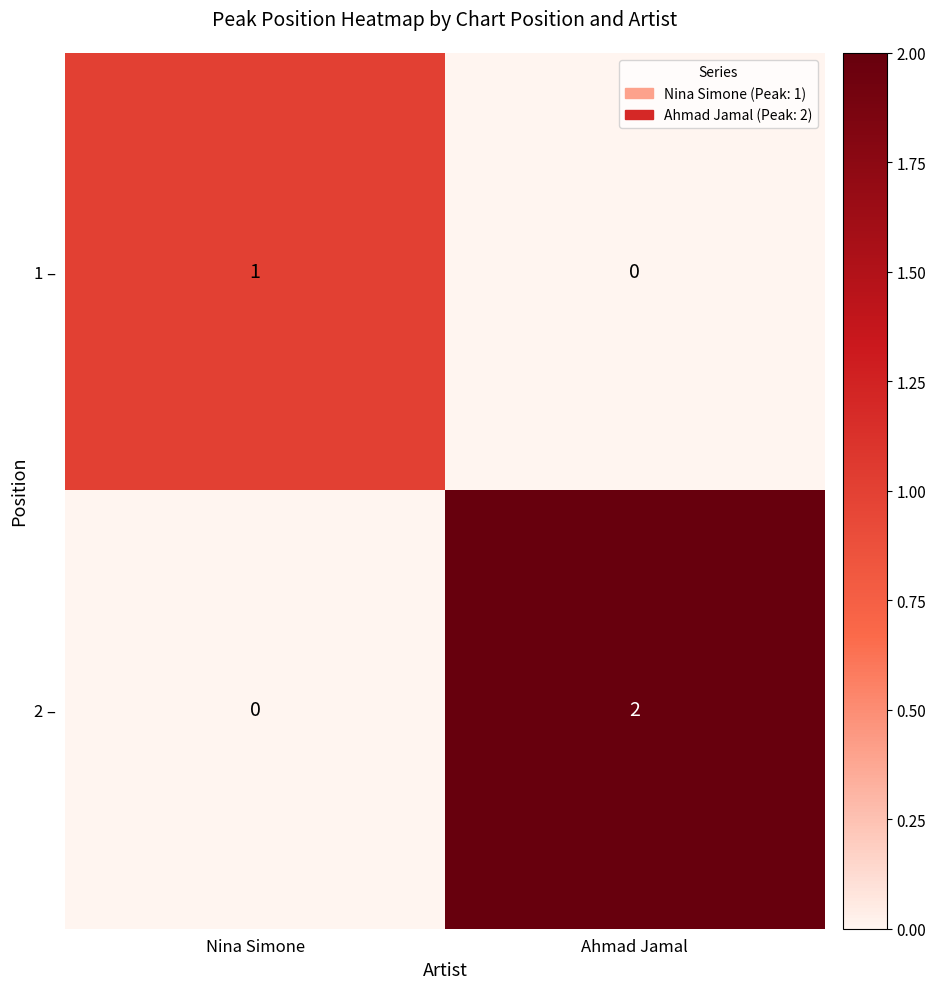

Reading left to right, transcribe all the data shown in this chart.

1 –: 1	0
2 –: 0	2